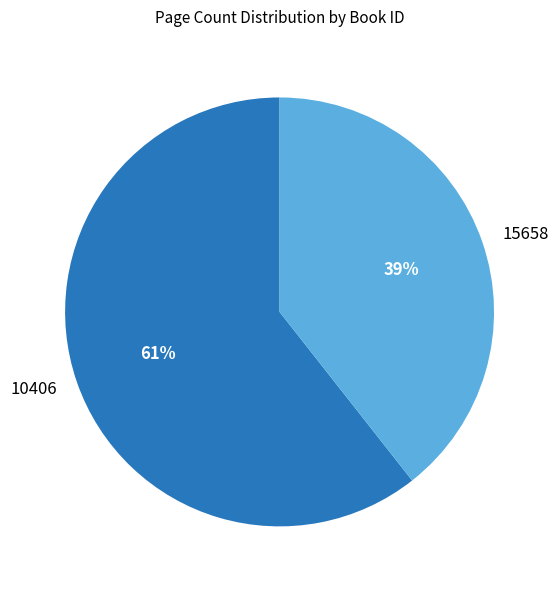

What percentage is the 10406 slice, to the nearest percent?

61%